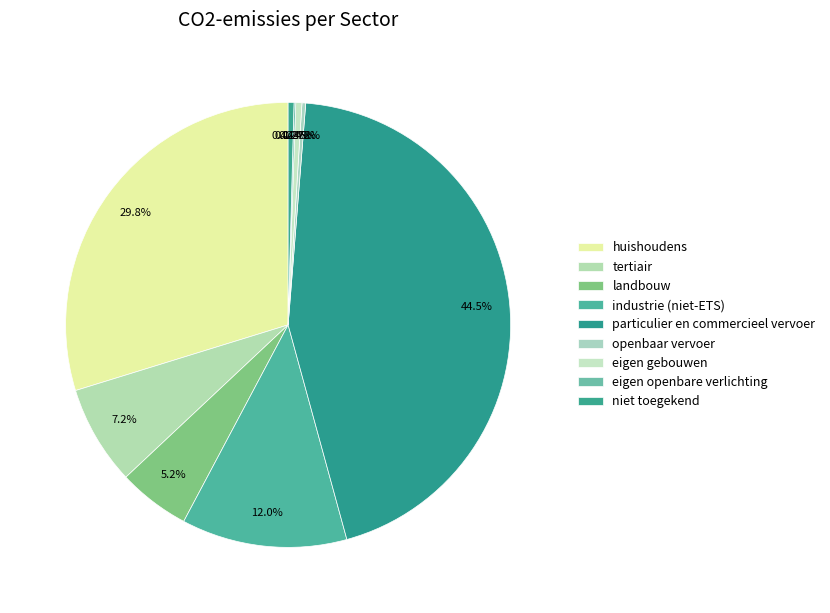

Does any single category account for the majority?

No